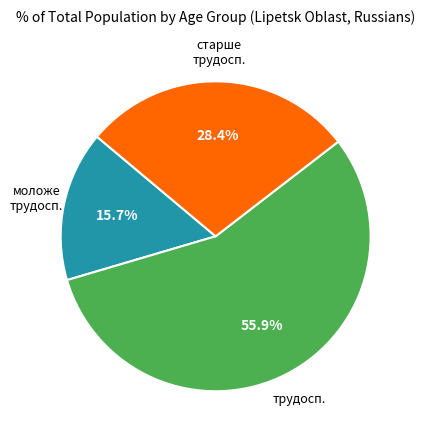

Is there a majority slice in this chart?

Yes